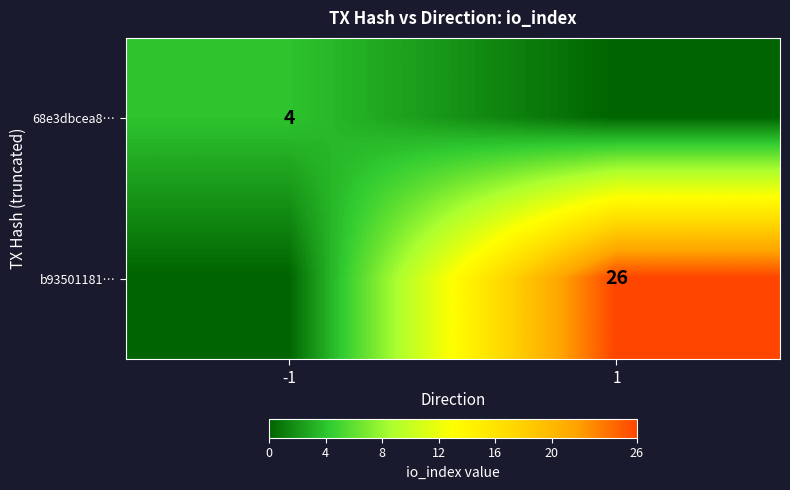

True or false: 68e3dbcea8… has a value of 4 at -1.

True